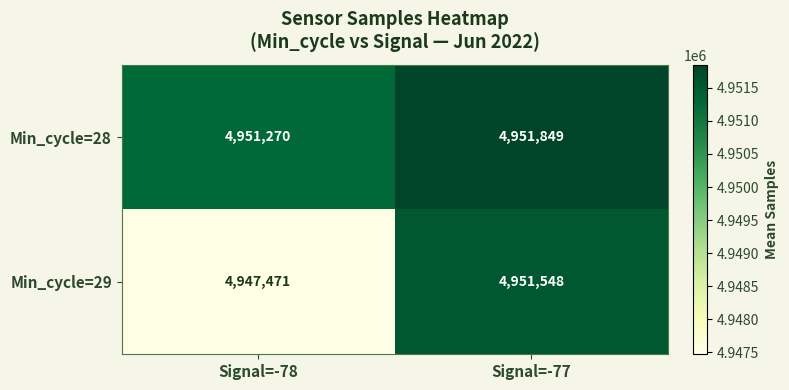

Read the Min_cycle=29 value at Signal=-78, to the nearest 50.

4947450